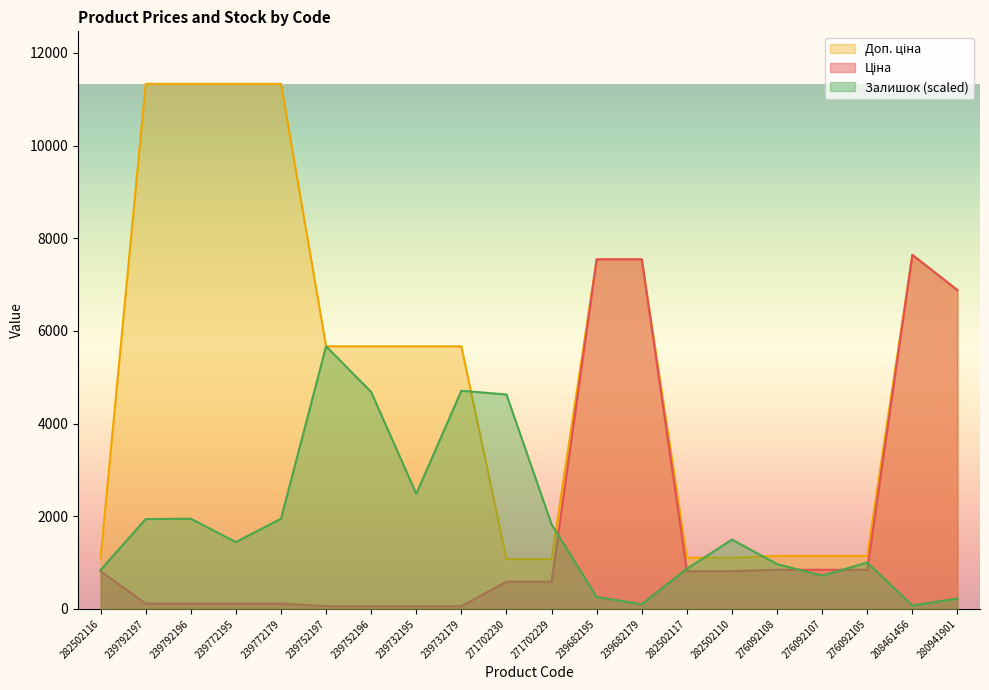

What is the sum of the Доп. ціна values at 282502110 and 280941901?

7981.3